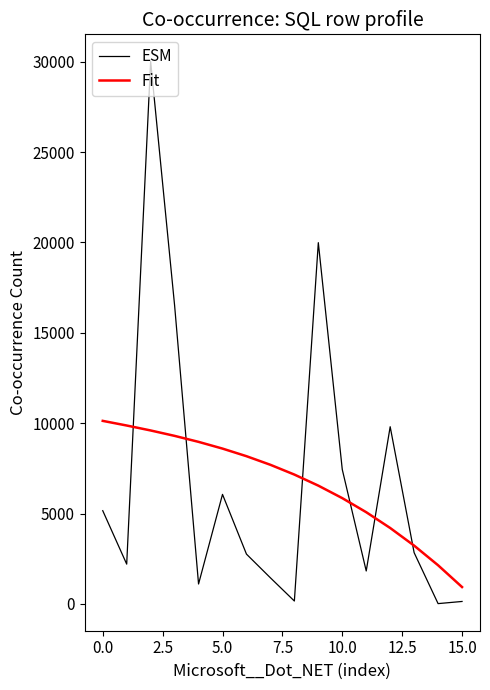

Is this an area chart (filled region under the line)?

No